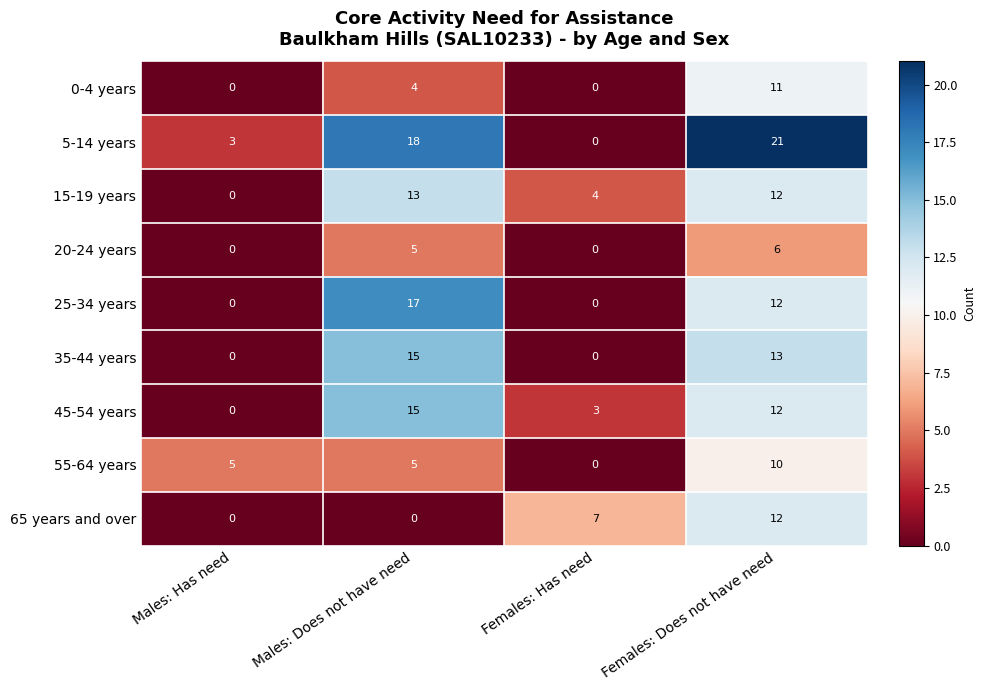

What is the total value across all series at Females: Does not have need?

109